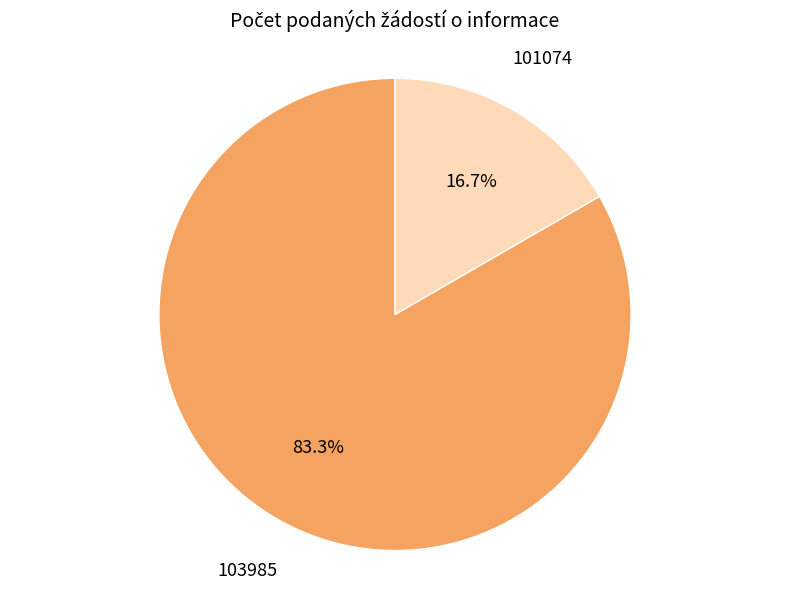

Rank the categories by value from lowest to highest.

101074, 103985